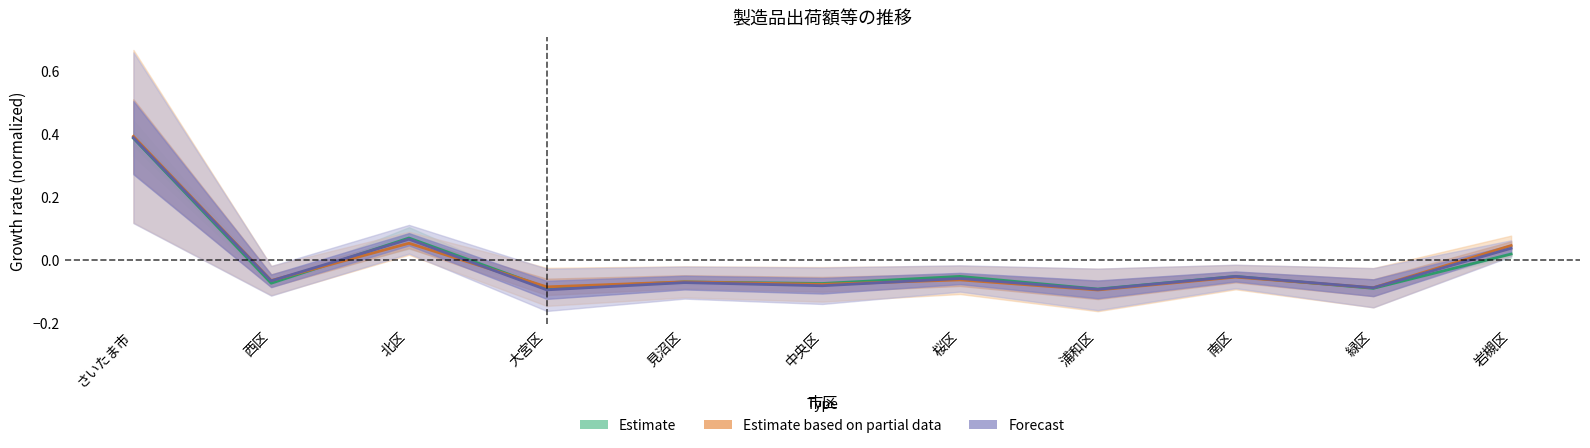

Reading left to right, transcribe all the data shown in this chart.

Estimate: 0.4	-0.1	0.1	-0.1	-0.1	-0.1	-0.1	-0.1	-0.1	-0.1	0.0
Estimate based on partial data: 0.4	-0.1	0.1	-0.1	-0.1	-0.1	-0.1	-0.1	-0.1	-0.1	0.0
Forecast: 0.4	-0.1	0.1	-0.1	-0.1	-0.1	-0.1	-0.1	-0.1	-0.1	0.0